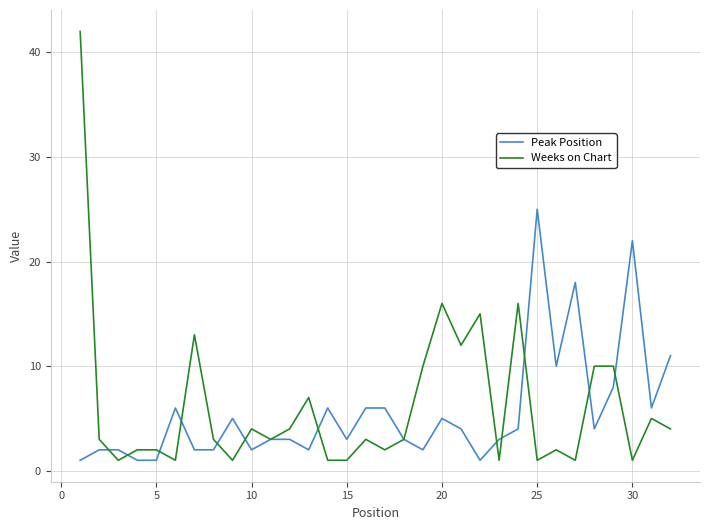

What is the minimum value for Weeks on Chart?

1